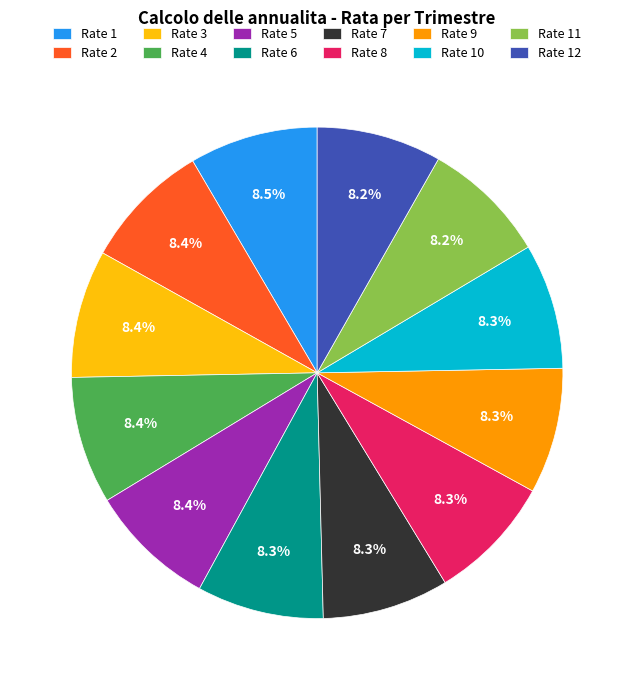

Is there a majority slice in this chart?

No